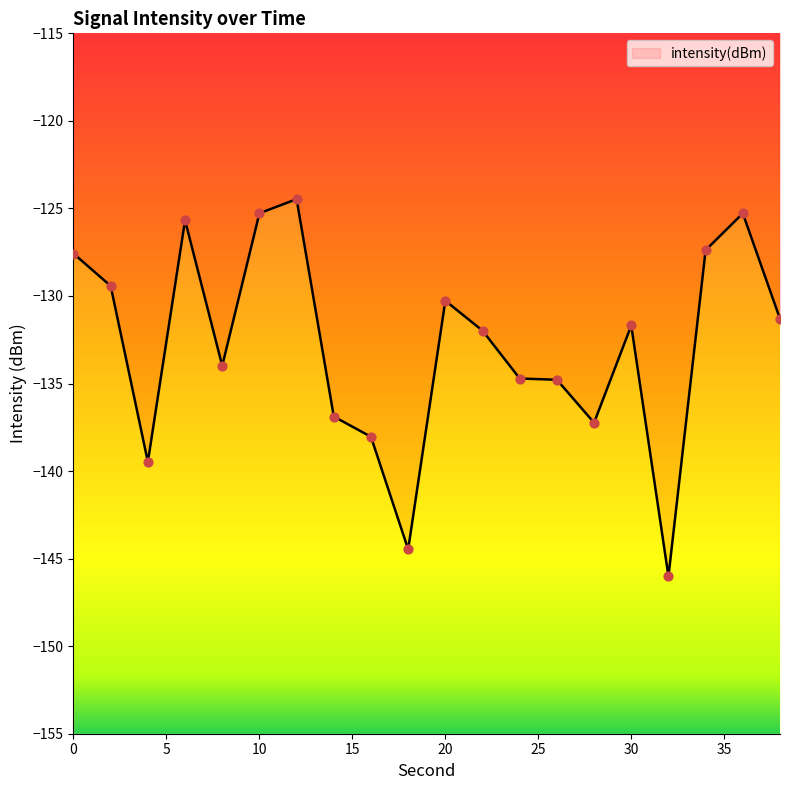

What is the change in value from 24 to 32?

-11.3